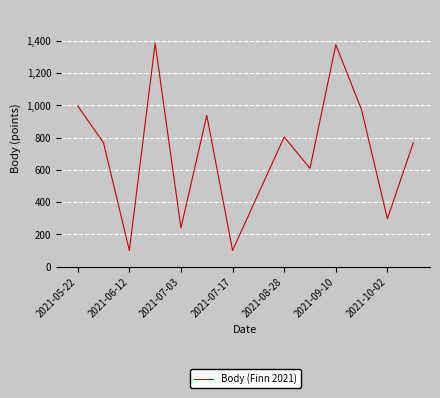

True or false: the data has more than 0 interior local peaks.

True